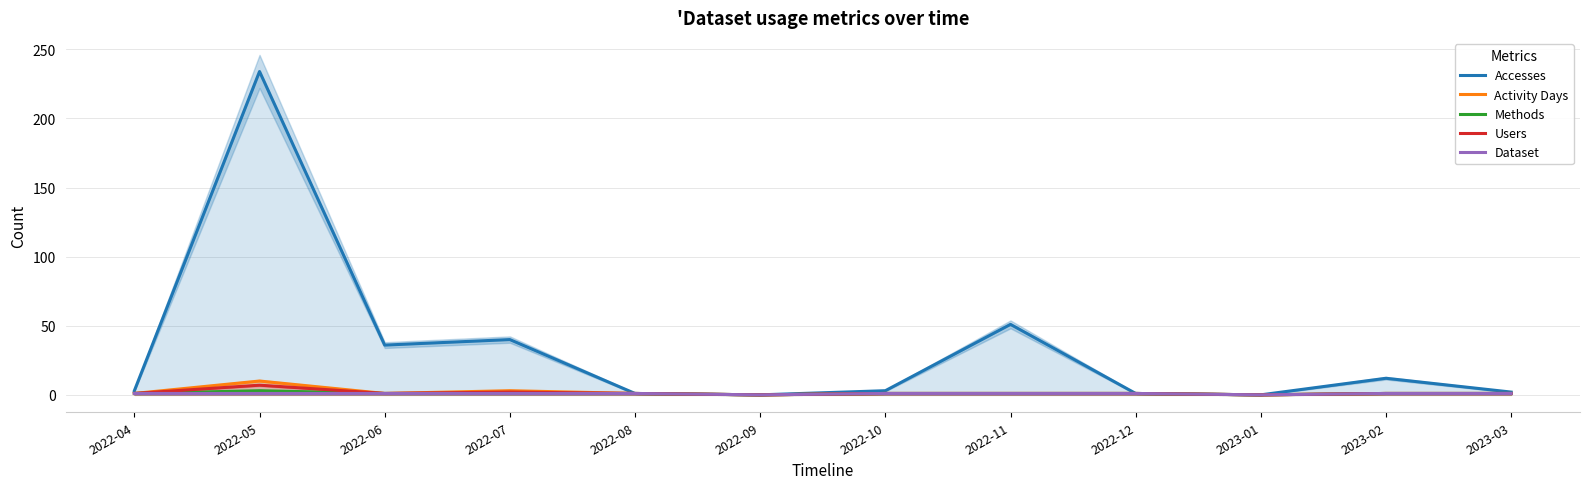

What is the maximum value for Users?

7